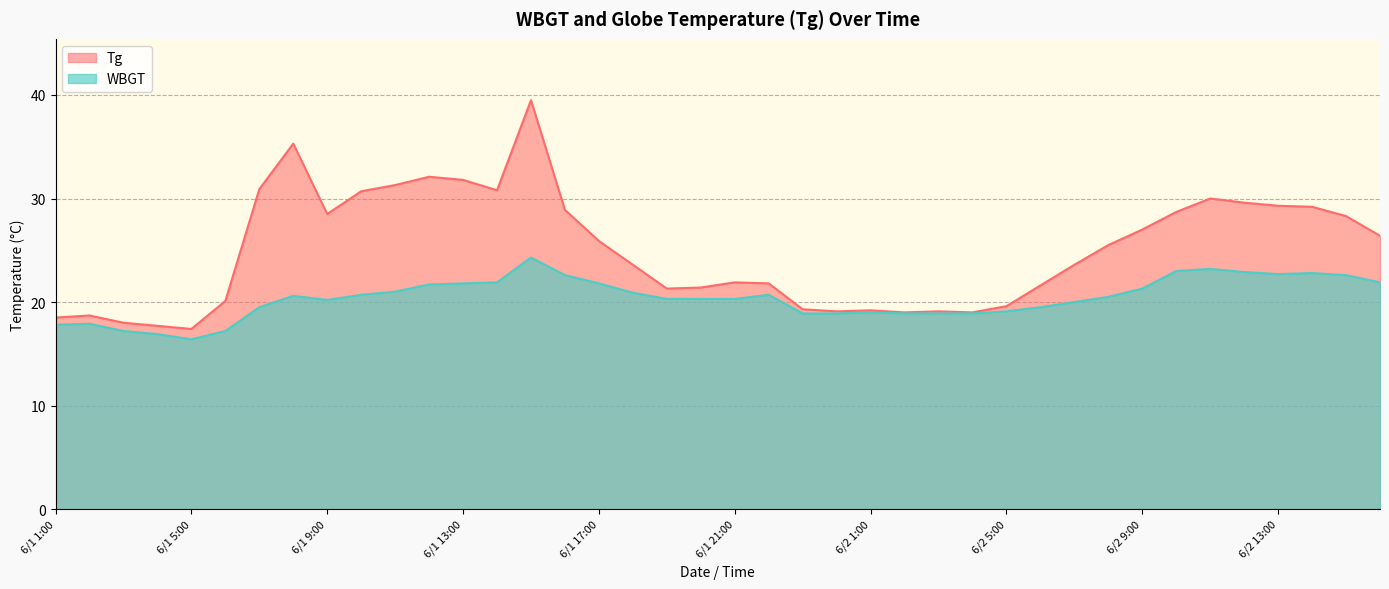

How many values in the Tg series are below 25?

20